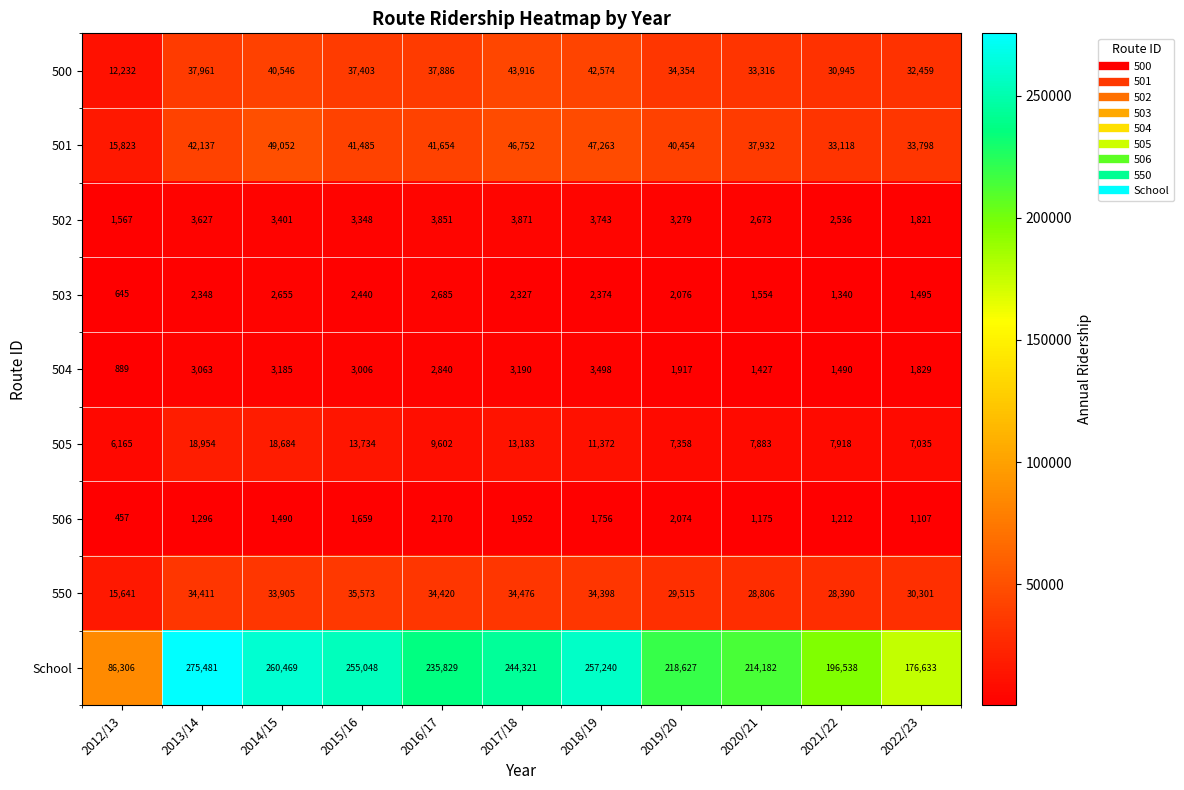

What is the difference between the School values at 2014/15 and 2013/14?

15012